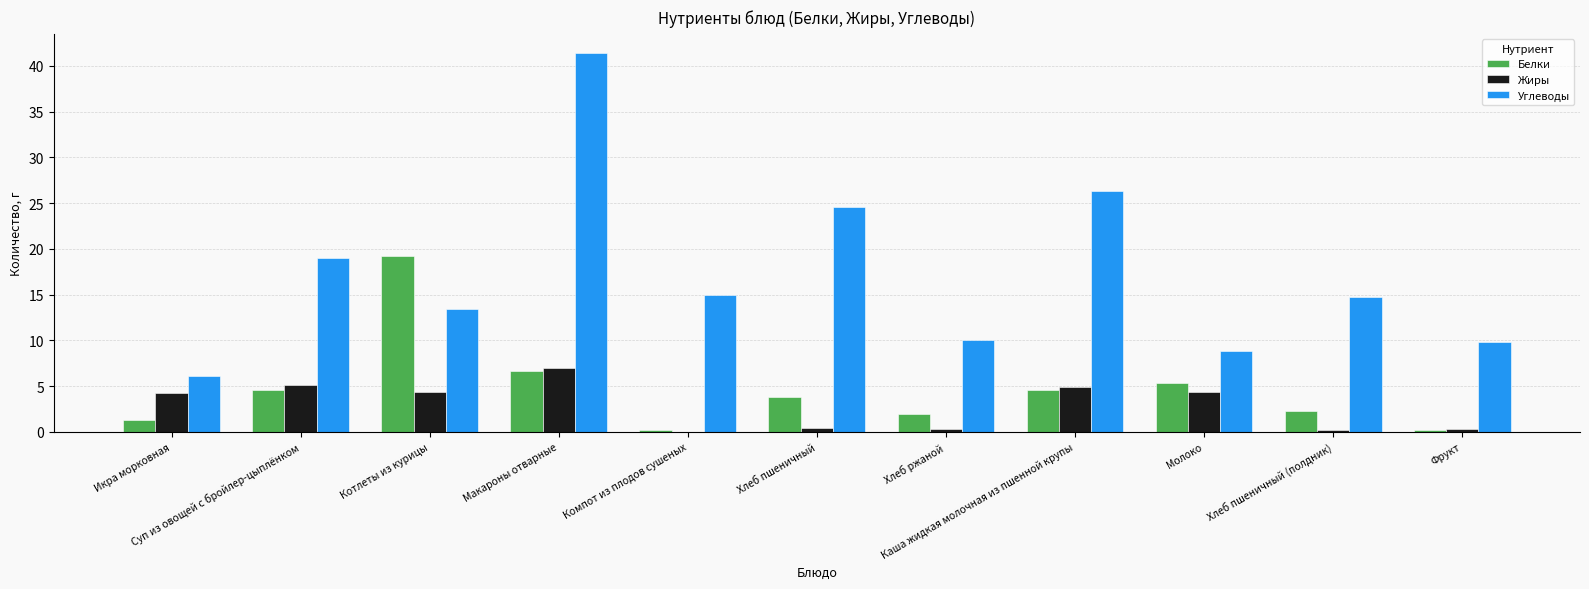

Which series has the largest total across all categories?

Углеводы